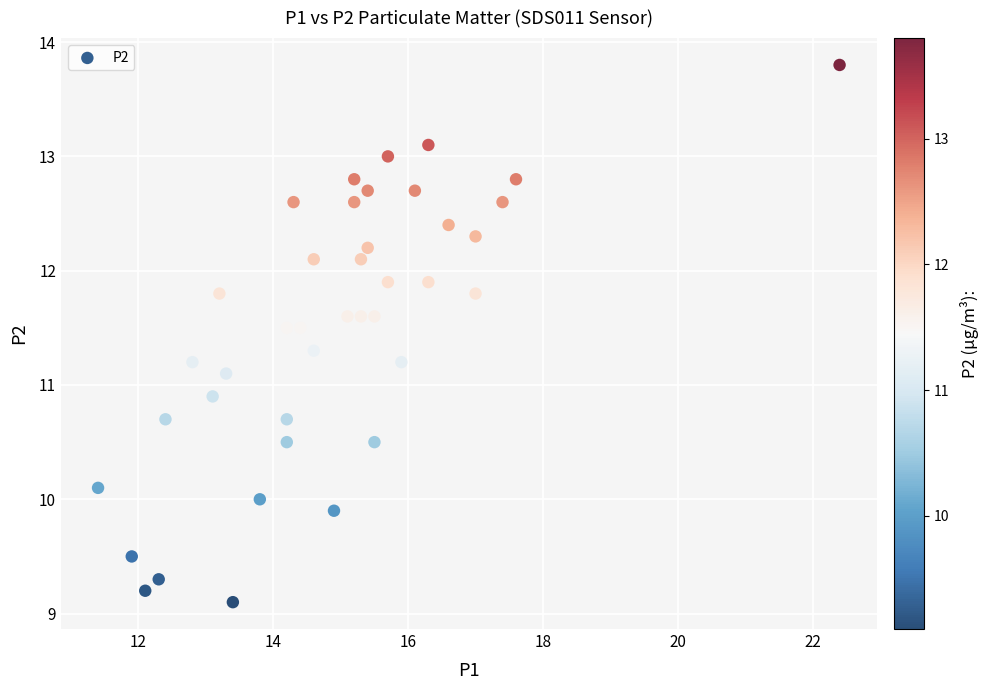

What is the range of Y values (max minus min)?

4.7